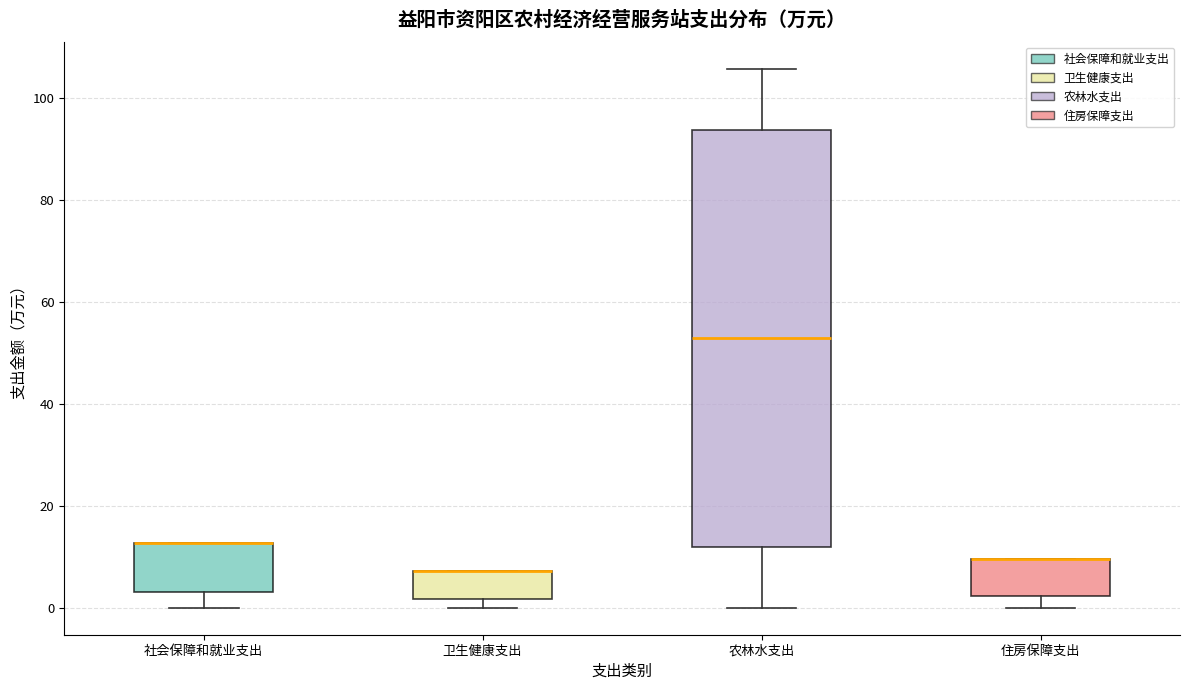

Reading left to right, read every box against the y-axis: the position of its median line, the range the box covers, and the ends of its whiskers. The values are not printed on the chart, so give them approximately, as read against the axis.

社会保障和就业支出: median 12 (drawn on the box's upper edge), box 4 to 12, whiskers 0 to 12
卫生健康支出: median 8 (drawn on the box's upper edge), box 2 to 8, whiskers 0 to 8
农林水支出: median 52, box 12 to 94, whiskers 0 to 106
住房保障支出: median 10 (drawn on the box's upper edge), box 2 to 10, whiskers 0 to 10